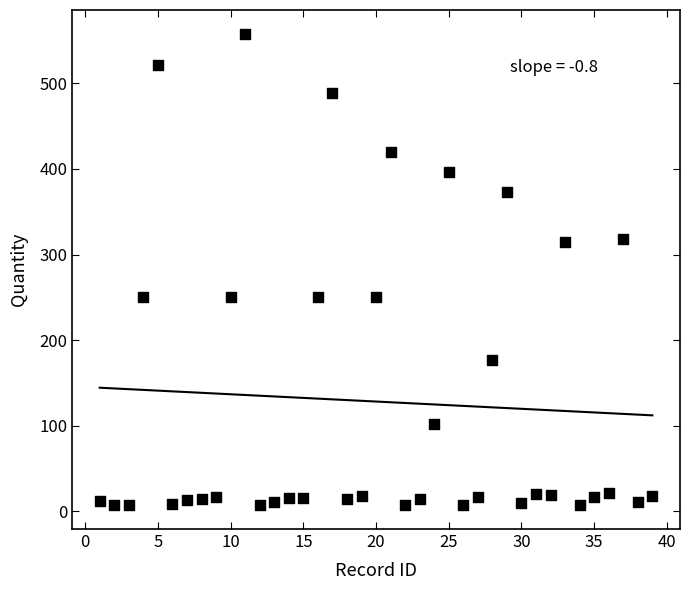

What is the range of X values (max minus min)?

38